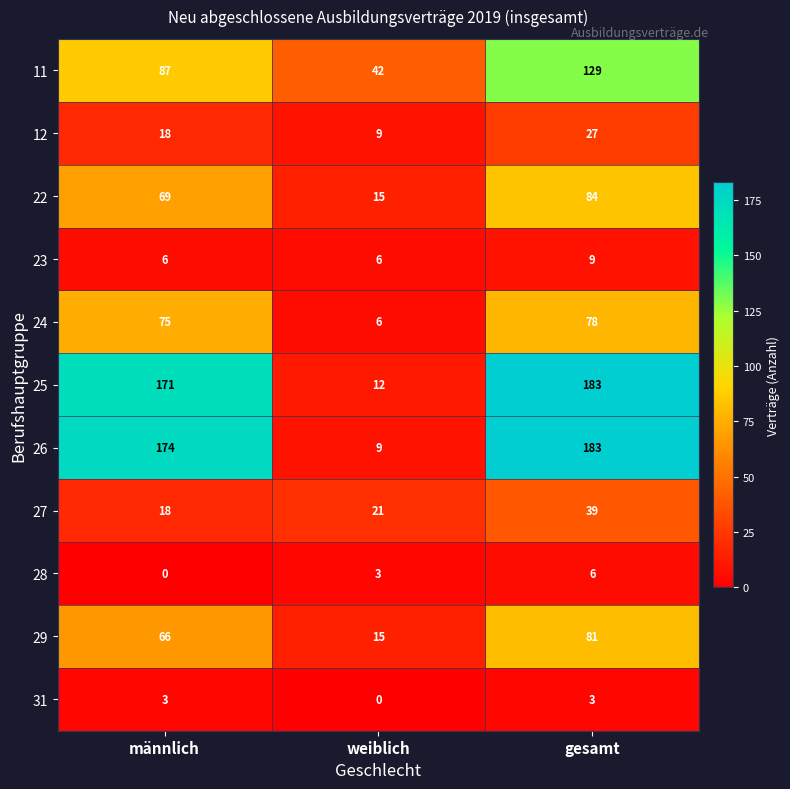

Count the number of categories in the chart.

3